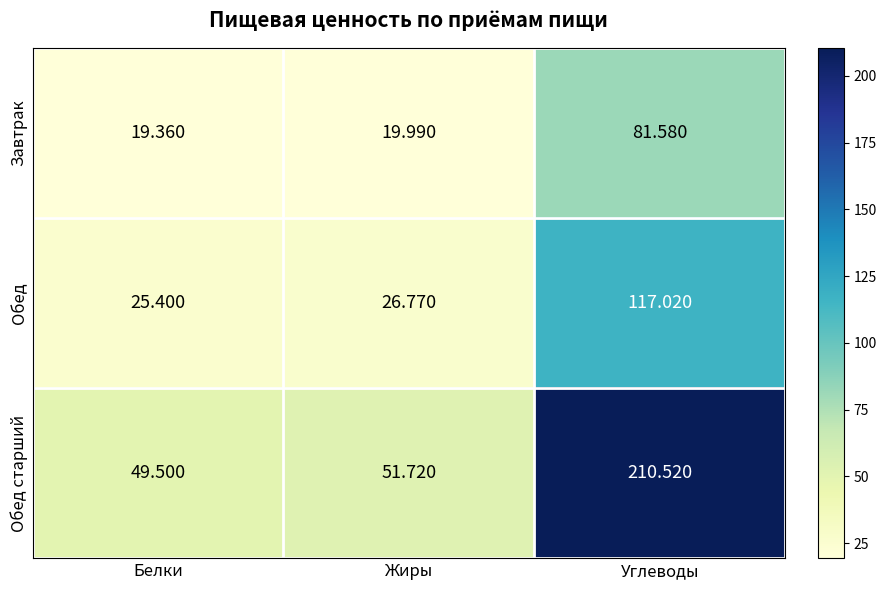

Rank the series by their maximum value, from lowest to highest.

Завтрак, Обед, Обед старший